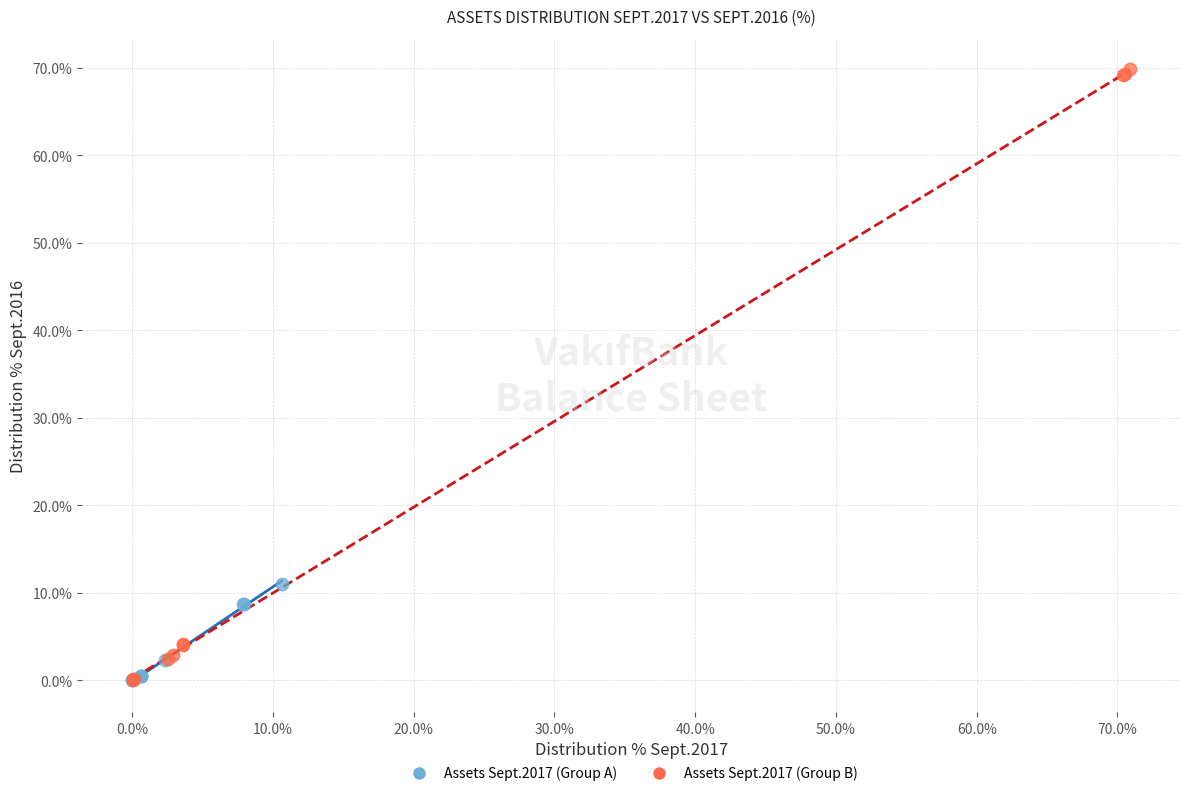

Which series has the widest spread of Y values?

Assets Sept.2017 (Group B)